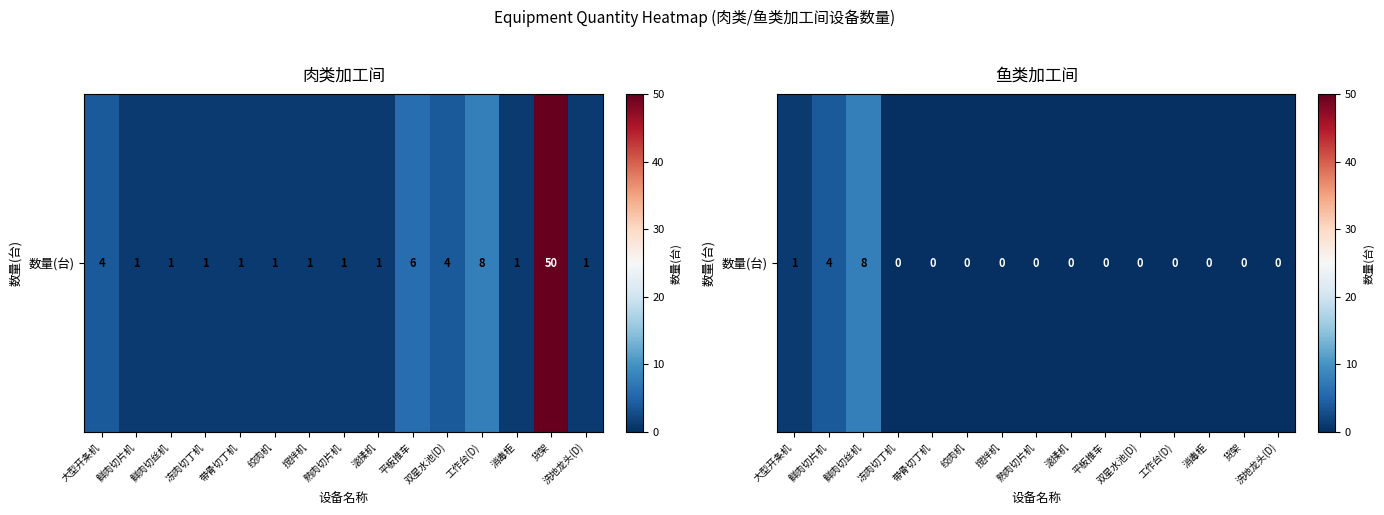

List the labels in order of value, largest first.

鲜肉切丝机, 鲜肉切片机, 大型开条机, 冻肉切丁机, 带骨切丁机, 绞肉机, 搅拌机, 熟肉切片机, 滚揉机, 平板推车, 双星水池(D), 工作台(D), 消毒柜, 货架, 洗地龙头(D)